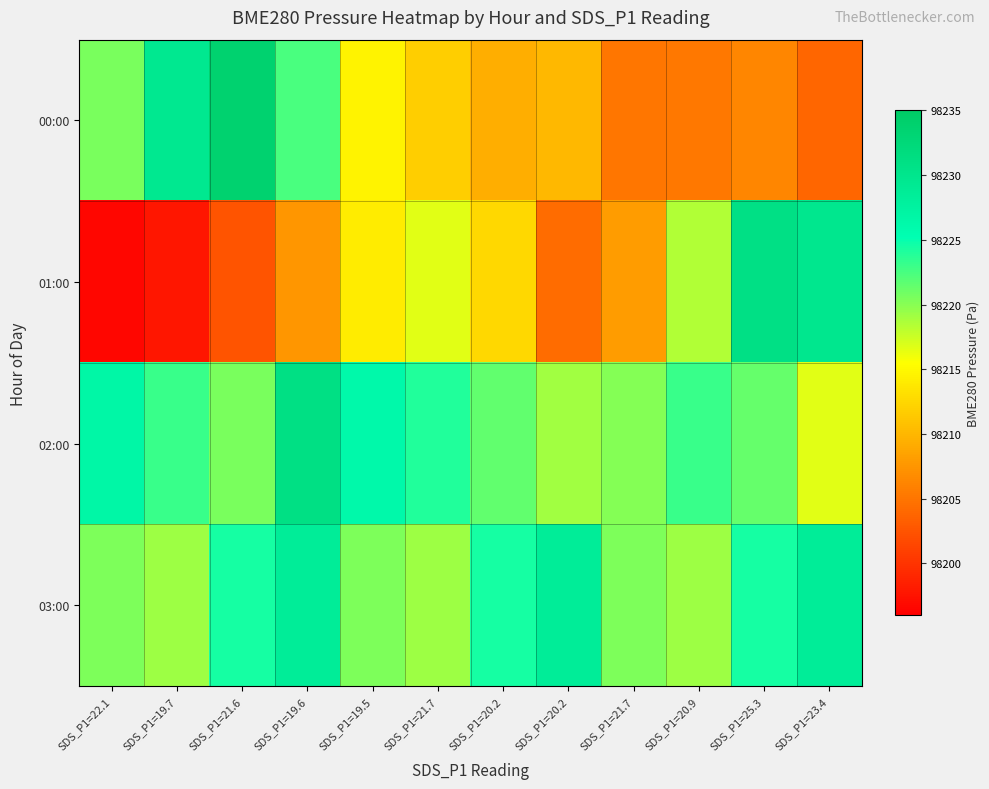

Which has a higher value, SDS_P1=20.2 or SDS_P1=21.7?

SDS_P1=21.7